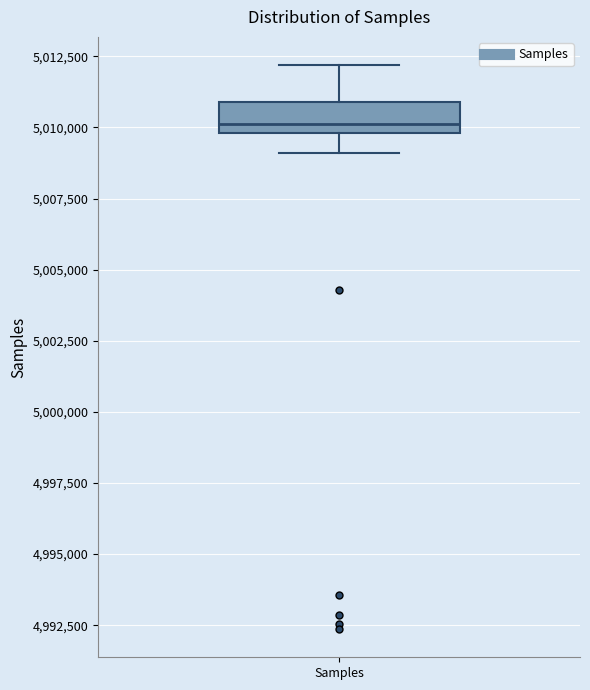

Where is the upper edge of the box for Samples on the y-axis? The values are not printed on the chart, so give them approximately, as read against the axis.

5011000